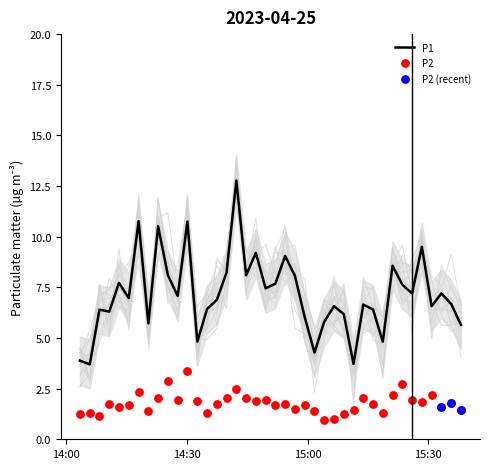

What is the highest value of the P1 series?

12.8